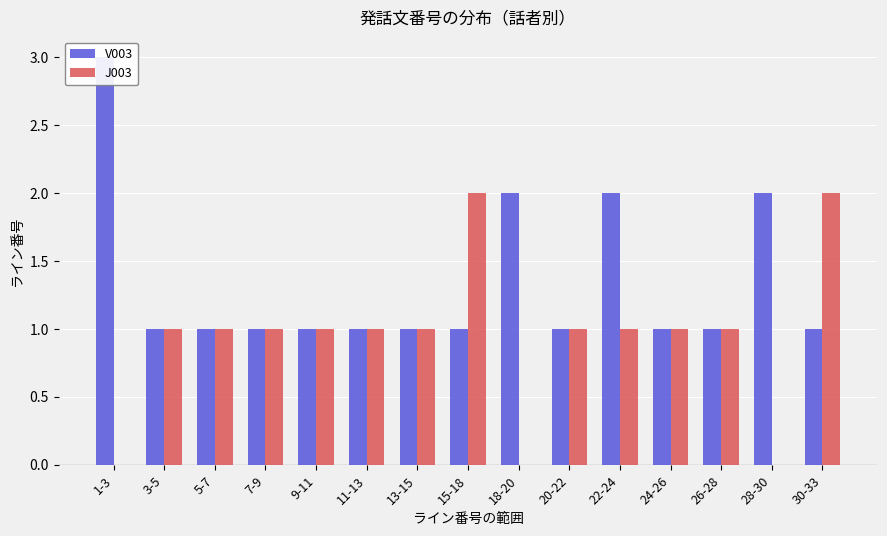

Reading left to right, transcribe all the data shown in this chart.

V003: 3	1	1	1	1	1	1	1	2	1	2	1	1	2	1
J003: 0	1	1	1	1	1	1	2	0	1	1	1	1	0	2